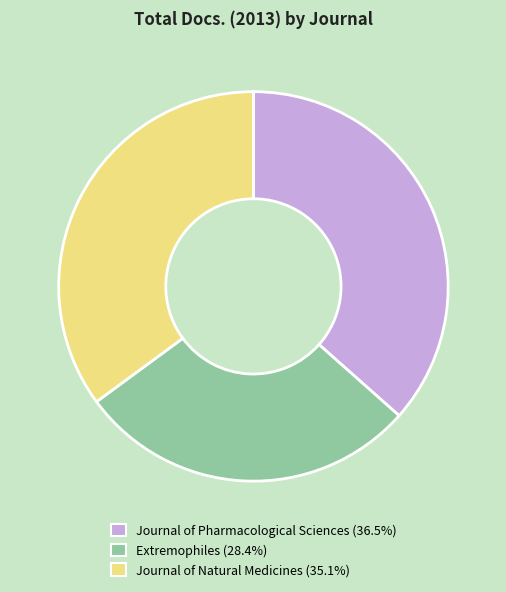

Count the number of slices in the pie.

3